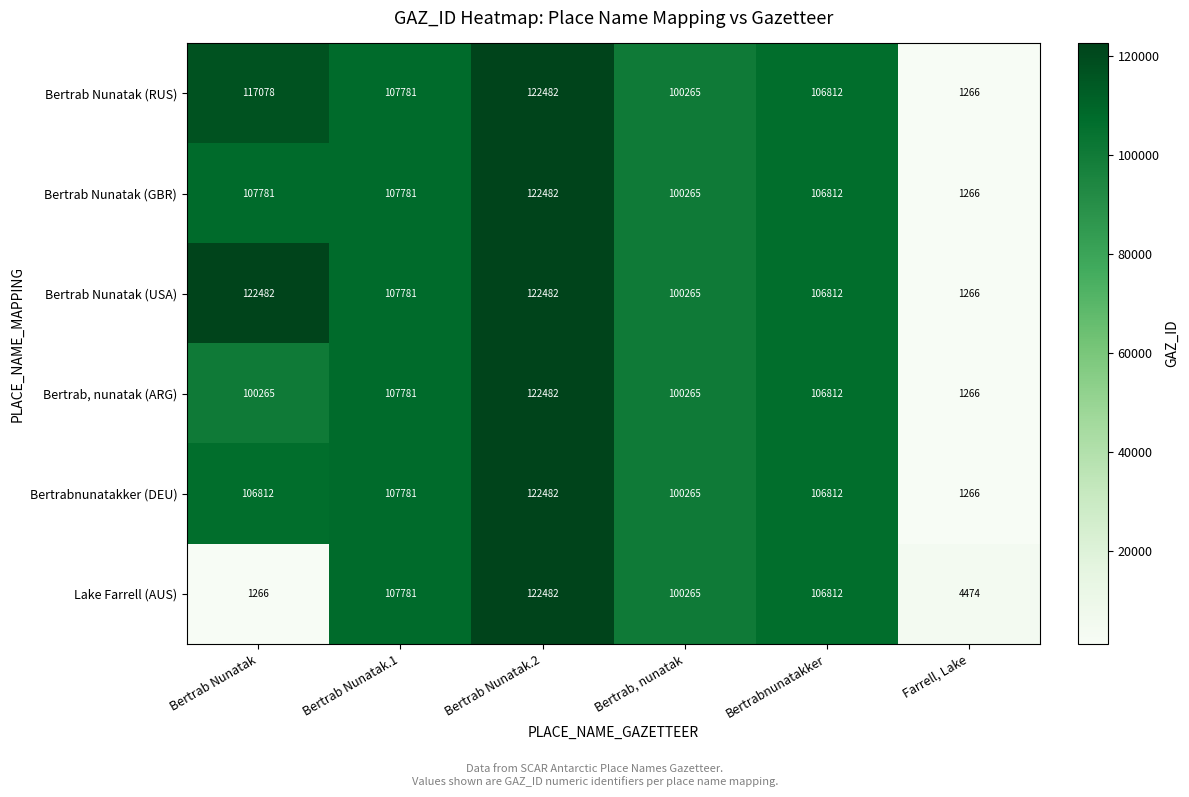

At which label is Bertrab Nunatak (USA) closest to 61874?

Bertrab, nunatak